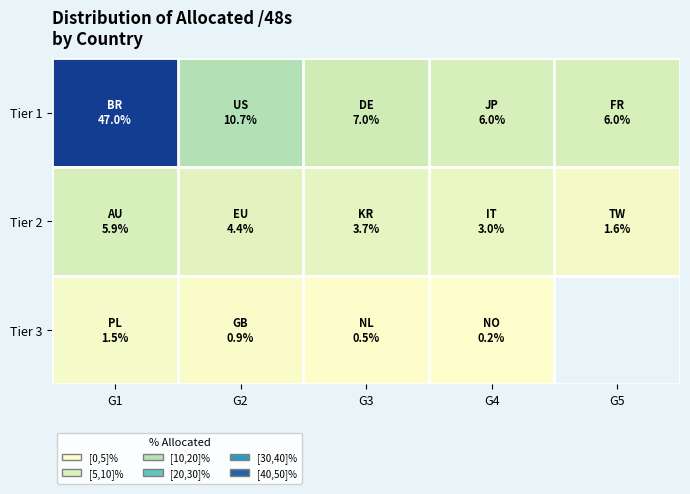

Which series has the largest total across all categories?

Tier 1